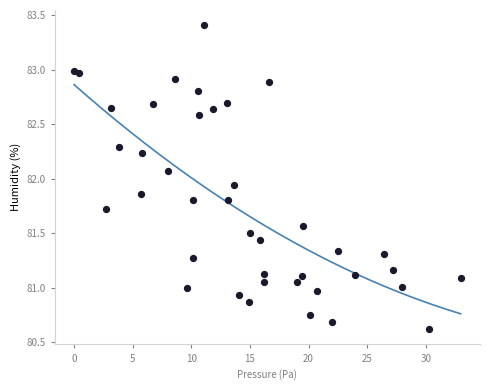

What is the range of X values (max minus min)?

33.0